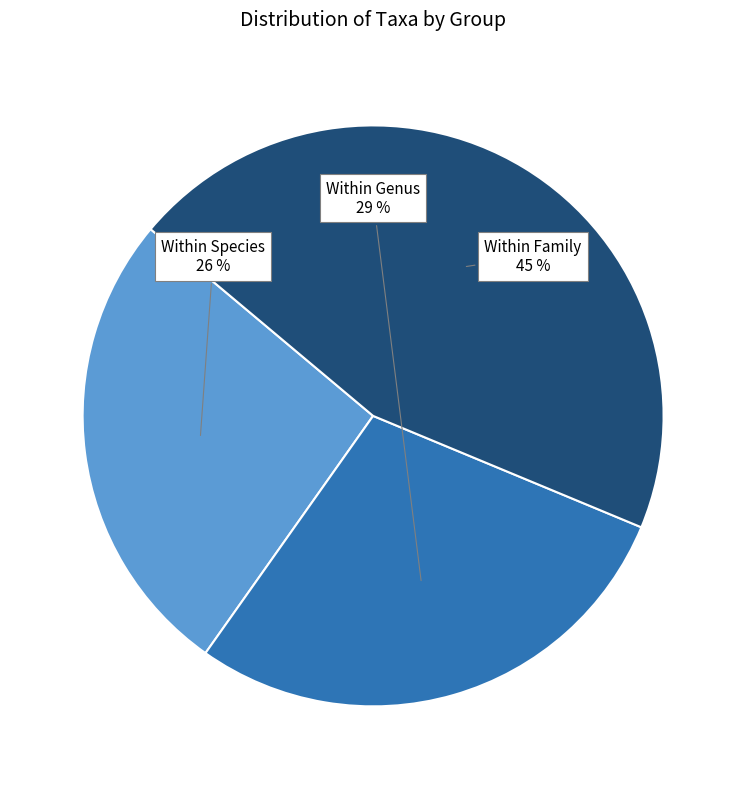

What percentage is the Within Genus slice, to the nearest percent?

29%